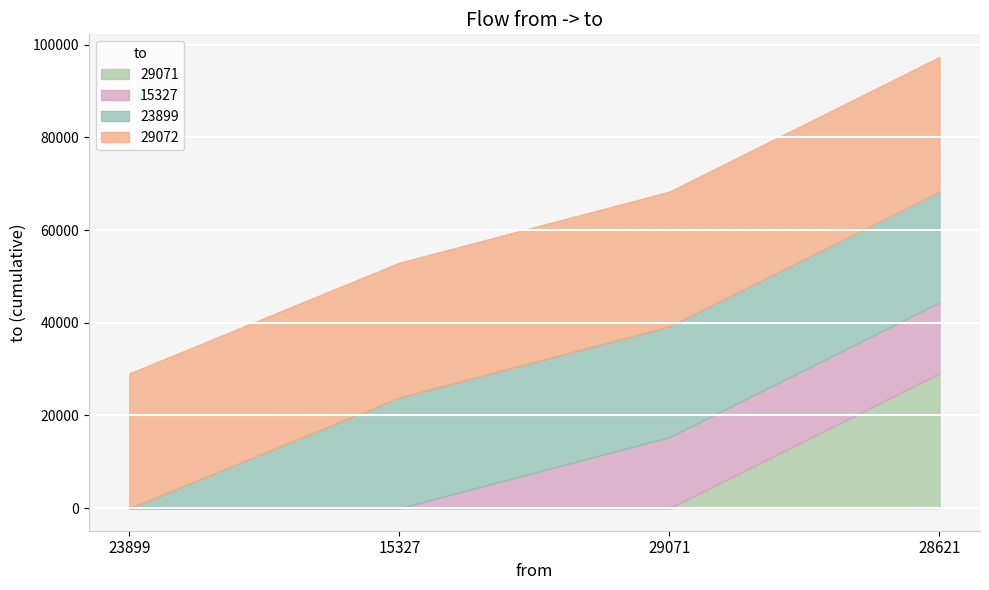

Is it true that 29071 equals 29071 at 28621?

True